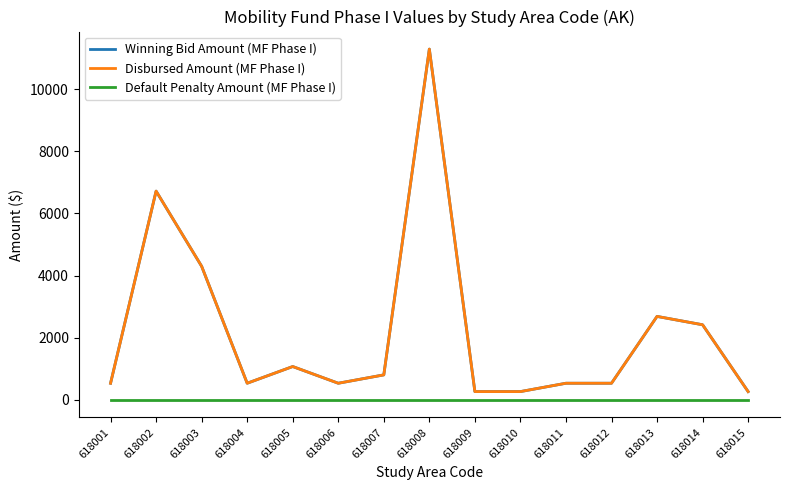

What is the difference between the Winning Bid Amount (MF Phase I) values at 618008 and 618015?

11015.1